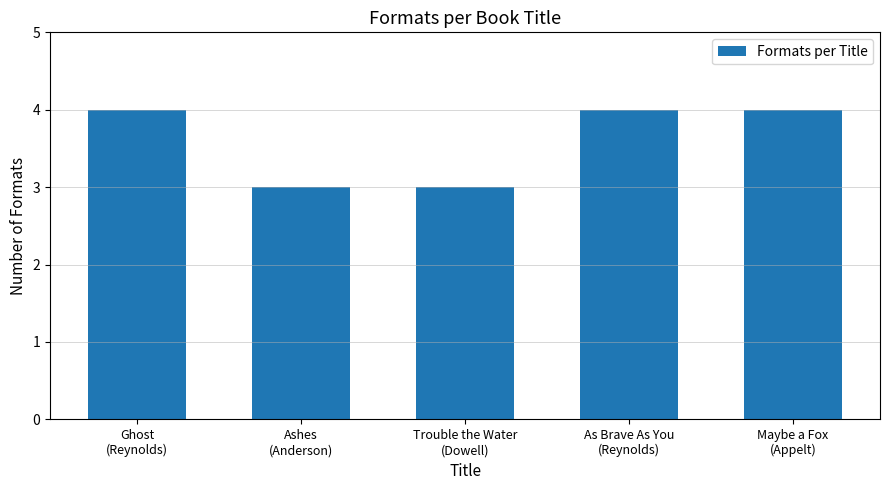

How many bars are there in total?

5